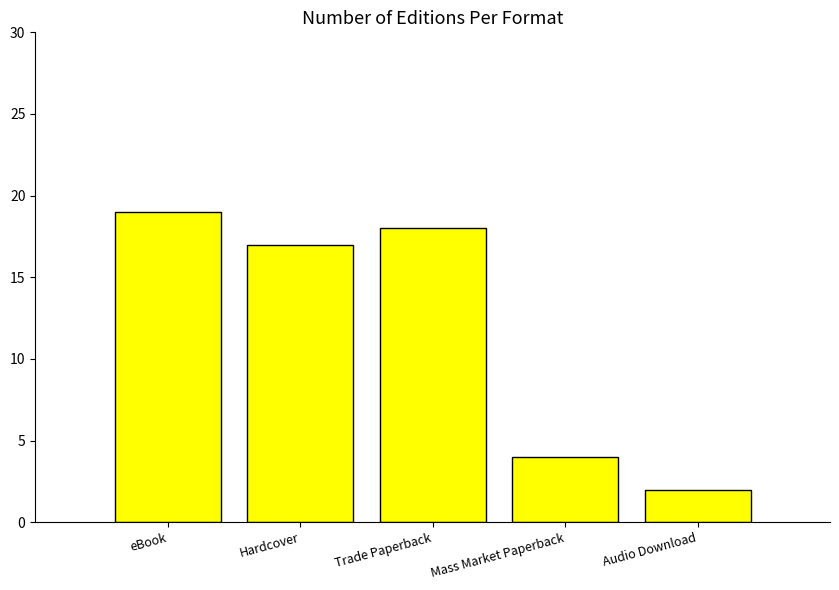

The chart shows a value of 2 at Mass Market Paperback. True or false?

False